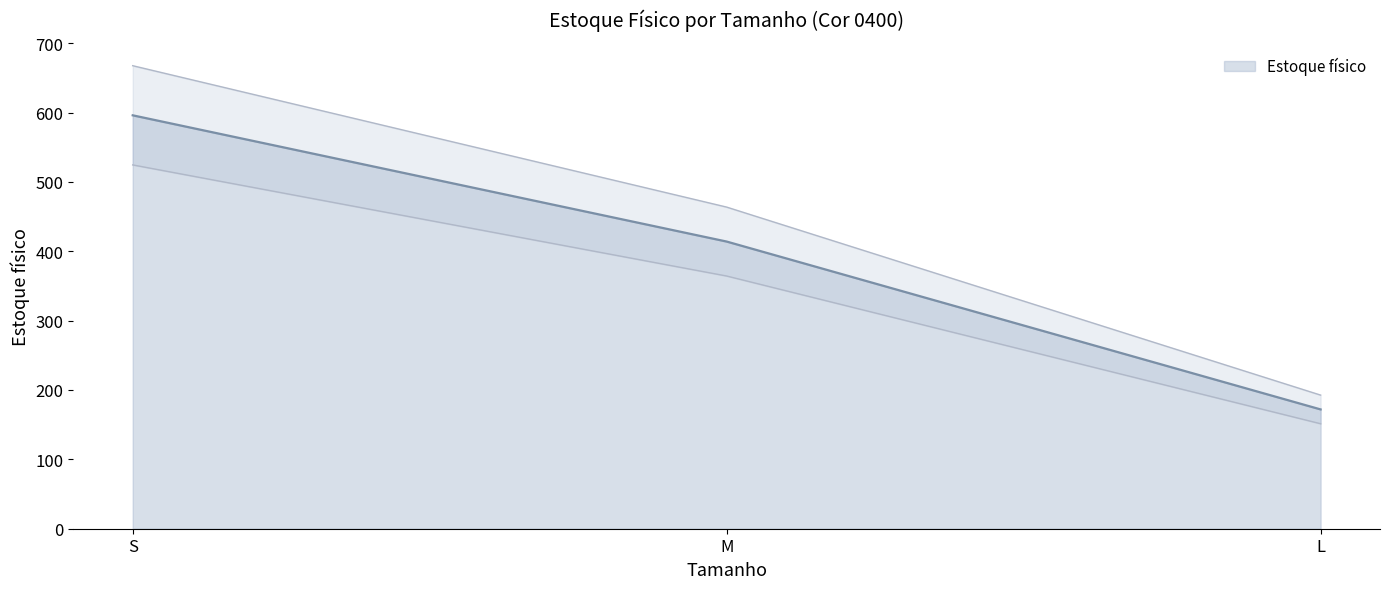

Reading right to left, transcribe all the data shown in this chart.

L=172	M=414	S=596